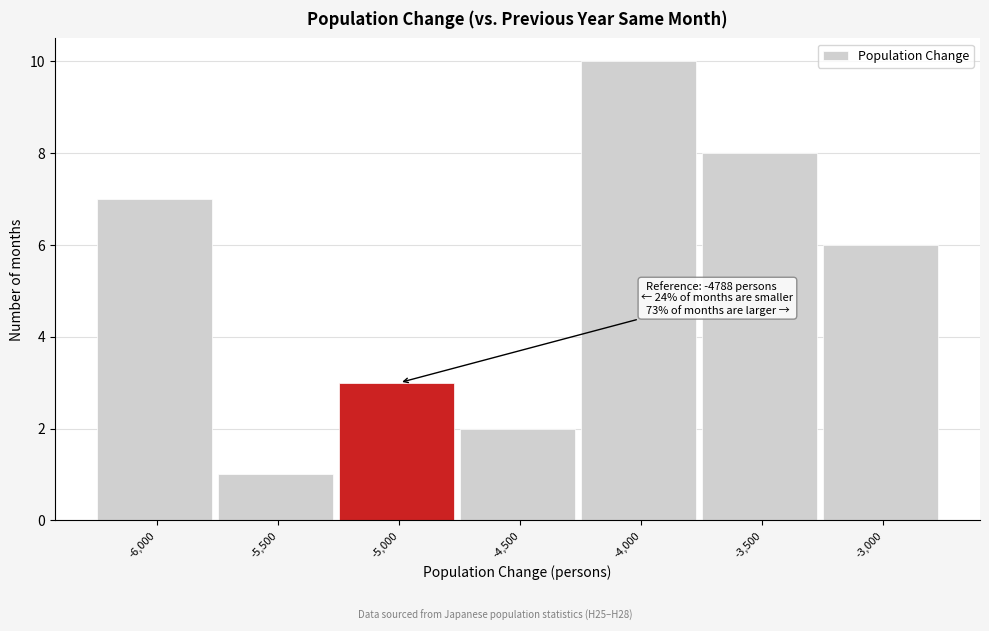

Reading right to left, list all the values displayed in this chart.

-3,000=6	-3,500=8	-4,000=10	-4,500=2	-5,000=3	-5,500=1	-6,000=7